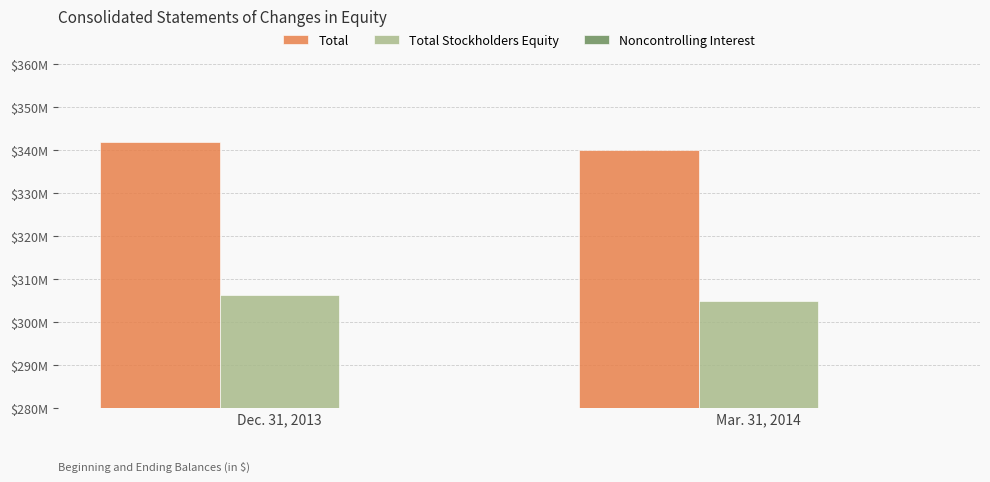

Which series changed the most between Dec. 31, 2013 and Mar. 31, 2014?

Total